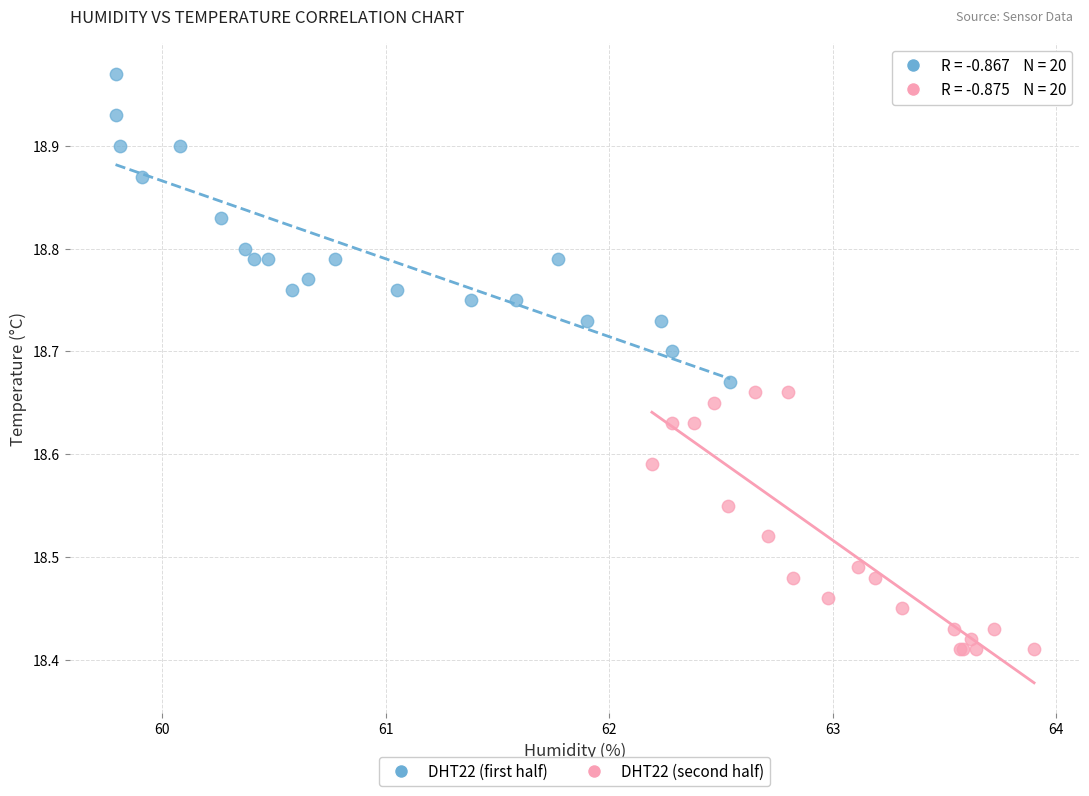

Which series contains the highest Y value?

DHT22 (first half)